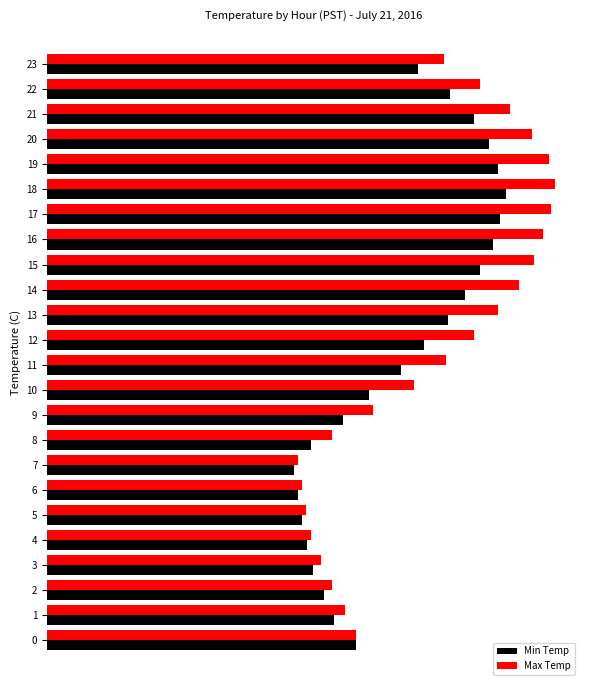

What are all the series names shown in the legend?

Min Temp, Max Temp